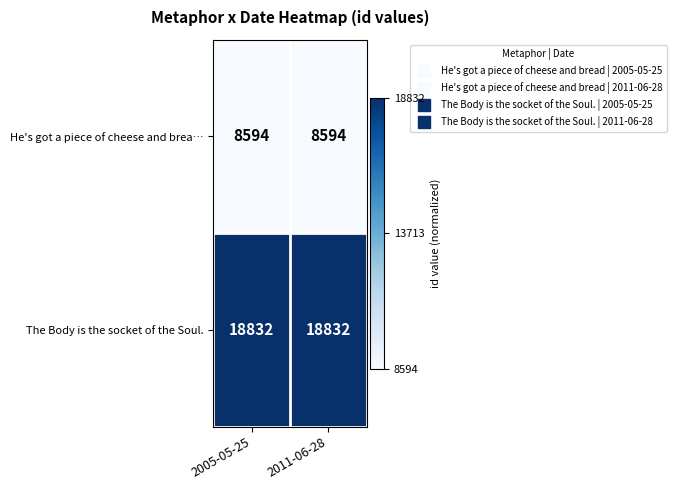

What is the sum of the He's got a piece of cheese and brea… values at 2005-05-25 and 2011-06-28?

17188